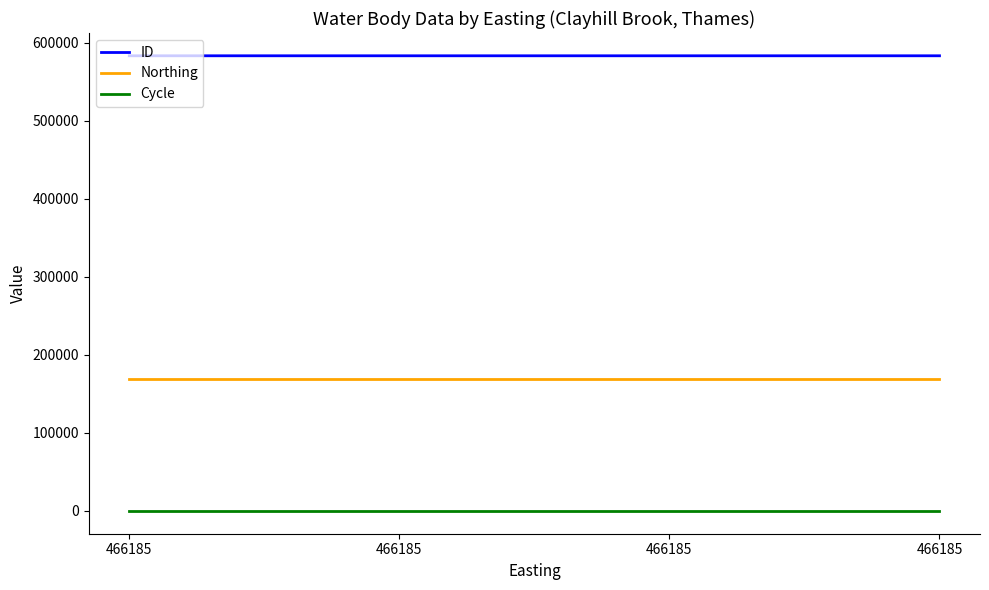

Does the chart display data point markers on the line(s)?

No